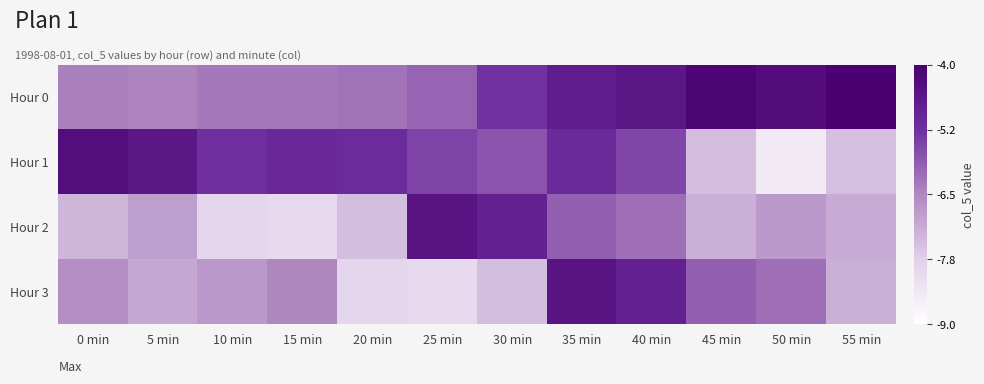

Reading right to left, list all the values displayed in this chart.

Hour 0: 55 min=-4.0	50 min=-4.3	45 min=-4.1	40 min=-4.6	35 min=-4.8	30 min=-5.3	25 min=-6.0	20 min=-6.2	15 min=-6.3	10 min=-6.3	5 min=-6.5	0 min=-6.4
Hour 1: 55 min=-7.5	50 min=-8.4	45 min=-7.4	40 min=-5.6	35 min=-5.1	30 min=-5.8	25 min=-5.5	20 min=-5.2	15 min=-5.0	10 min=-5.2	5 min=-4.6	0 min=-4.4
Hour 2: 55 min=-7.1	50 min=-6.8	45 min=-7.2	40 min=-6.2	35 min=-5.9	30 min=-4.8	25 min=-4.5	20 min=-7.4	15 min=-8.0	10 min=-7.9	5 min=-6.9	0 min=-7.3
Hour 3: 55 min=-7.2	50 min=-6.2	45 min=-5.9	40 min=-4.8	35 min=-4.5	30 min=-7.4	25 min=-8.0	20 min=-7.9	15 min=-6.5	10 min=-6.8	5 min=-7.0	0 min=-6.6